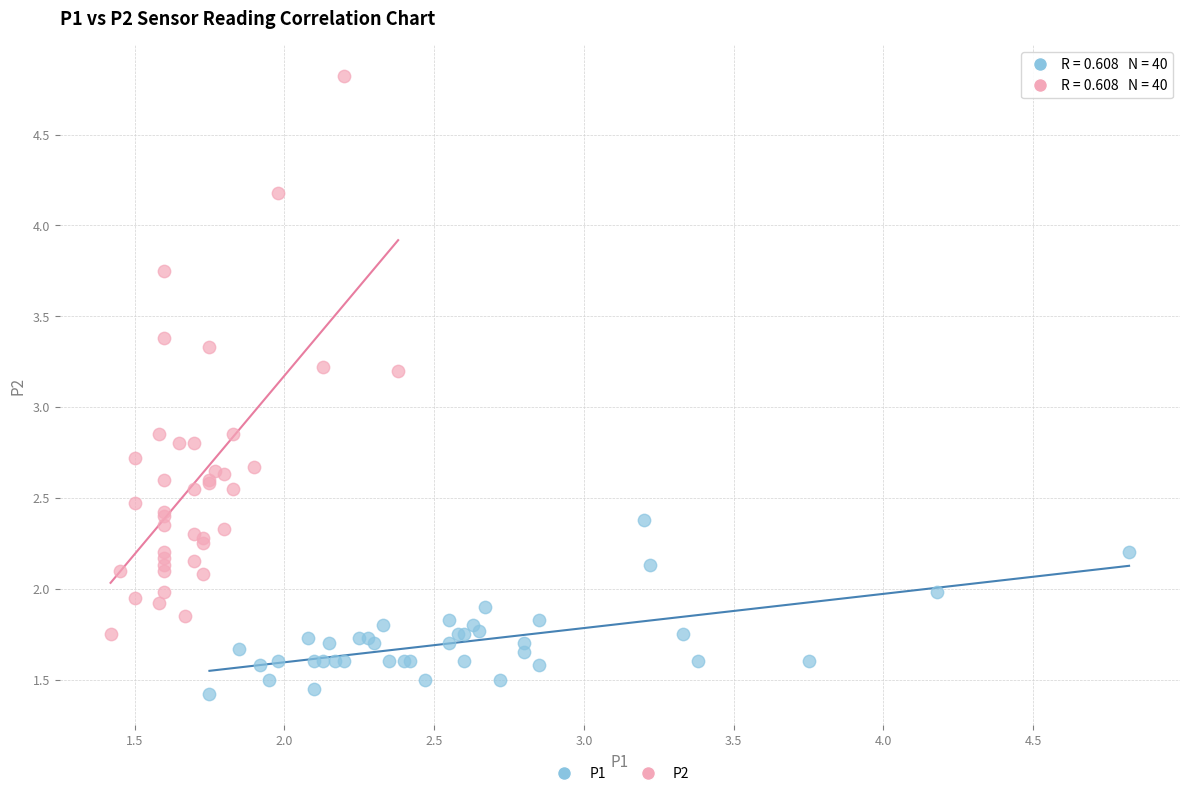

Which series reaches the maximum Y coordinate?

P2